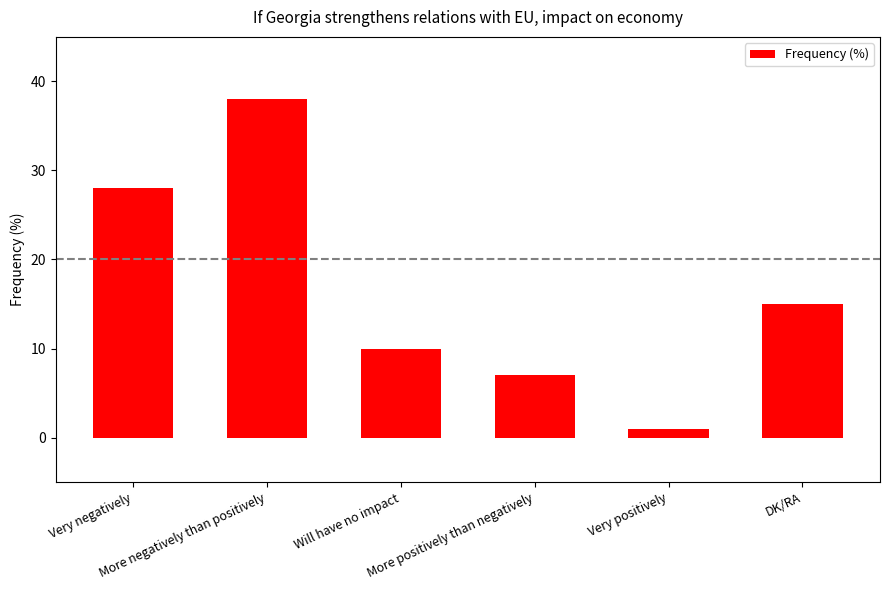

Which has a higher value, More negatively than positively or Will have no impact?

More negatively than positively